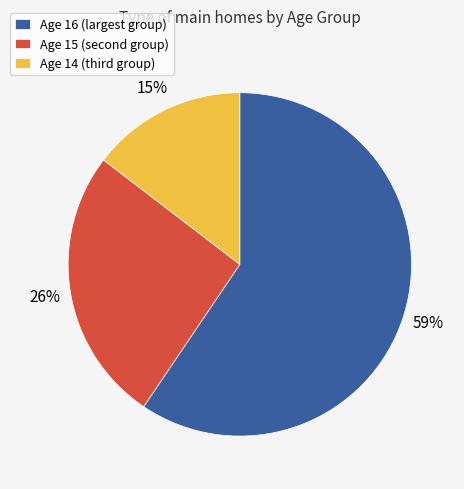

Which category has the biggest portion of the pie?

Age 16 (largest group)